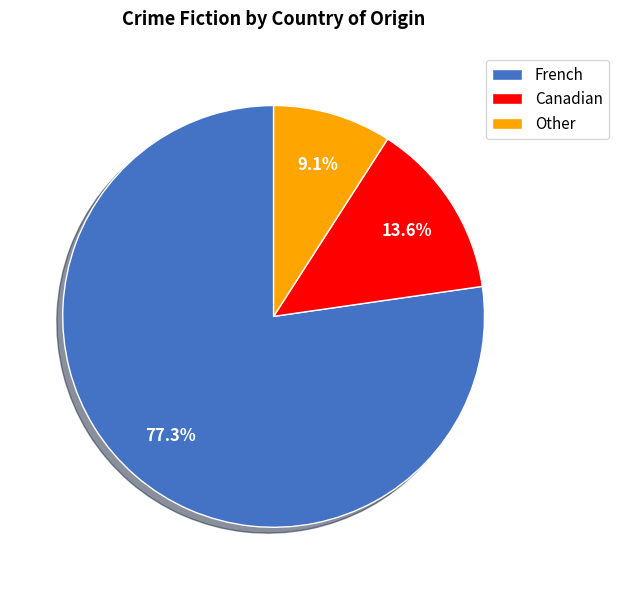

To the nearest percent, what is the difference between the largest and smallest slice percentages?

68%